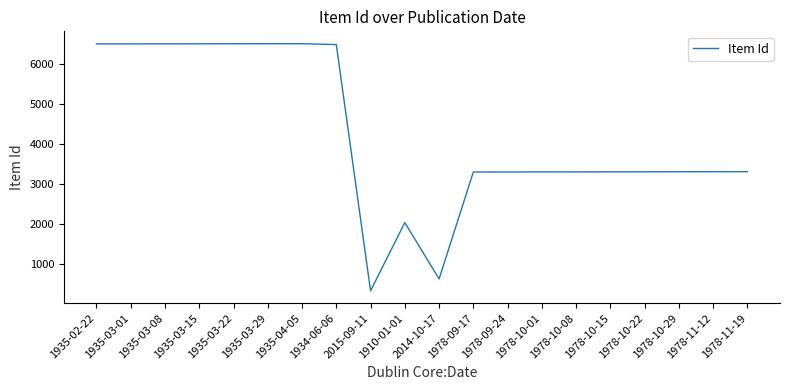

What is the maximum value shown in the chart?

6496